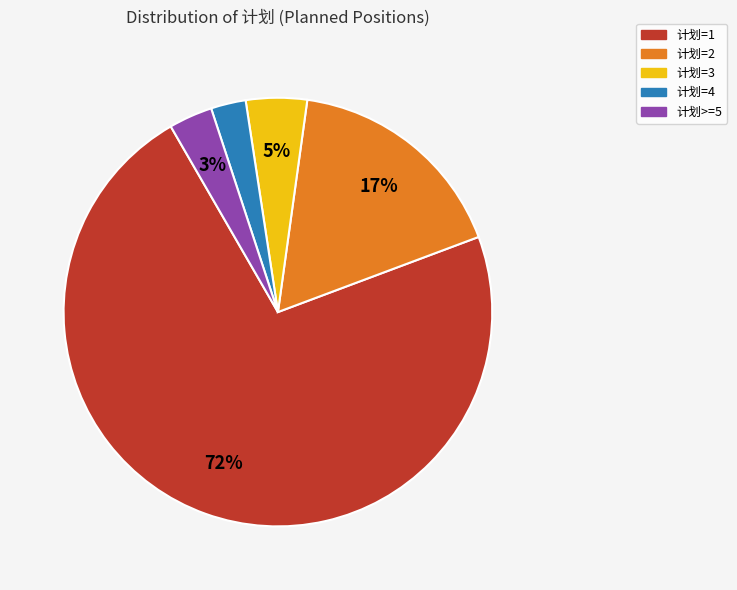

Which category has the biggest portion of the pie?

计划=1